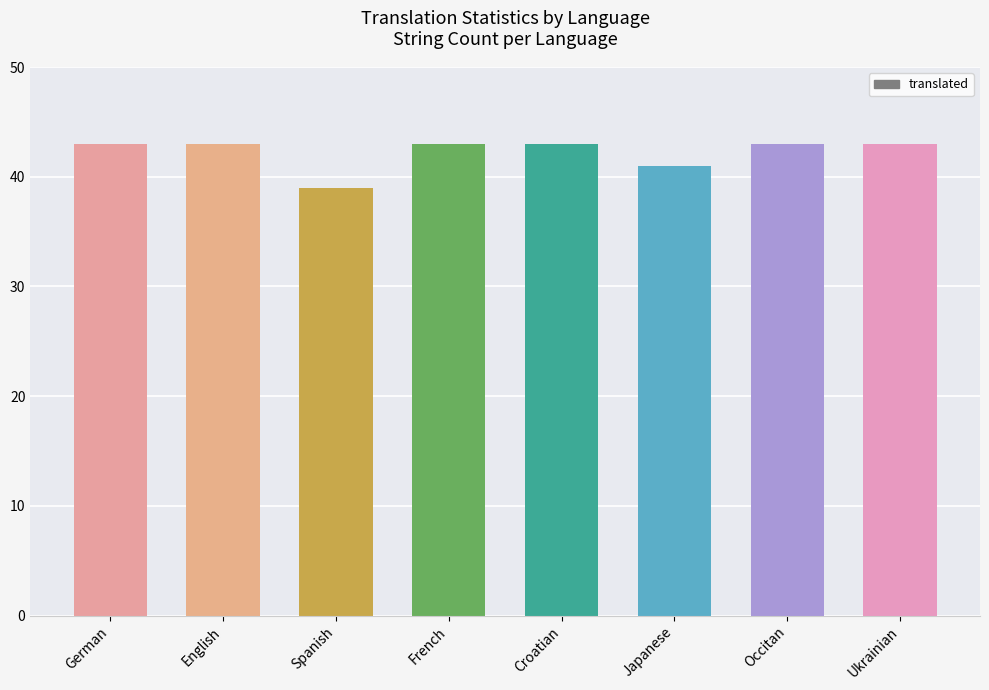

What is the minimum value shown in the chart?

39